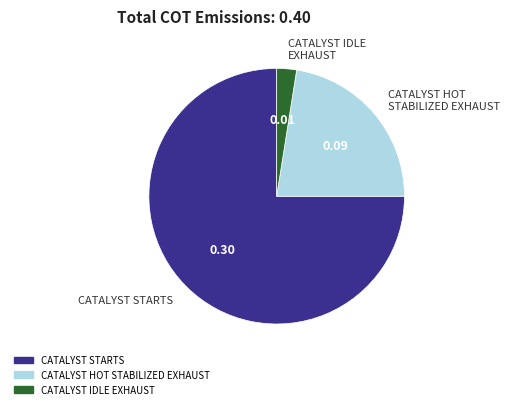

Does any single category account for the majority?

Yes